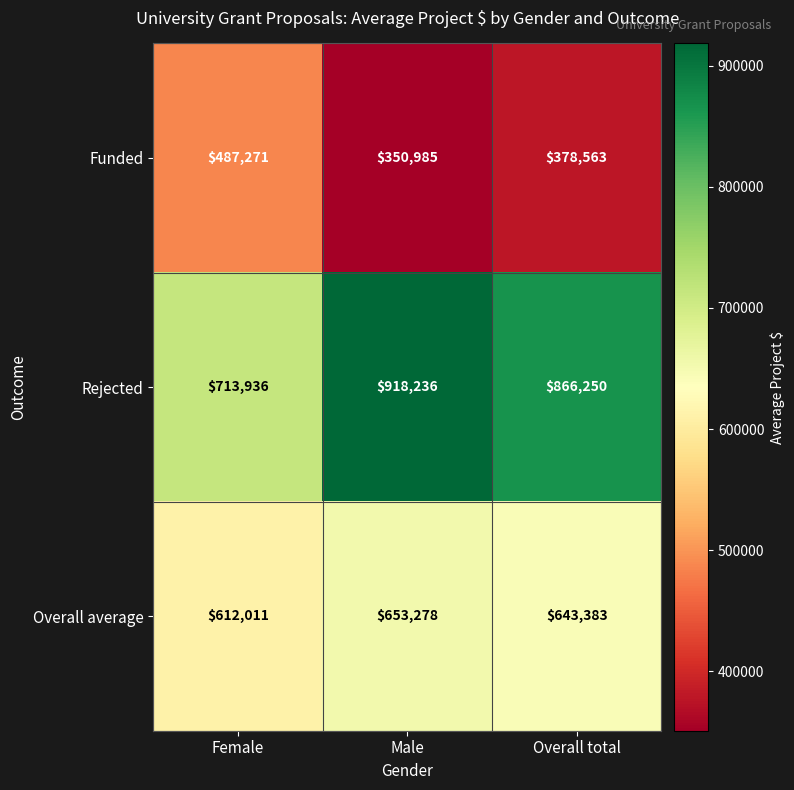

Is it true that Overall average equals 653278 at Male?

True